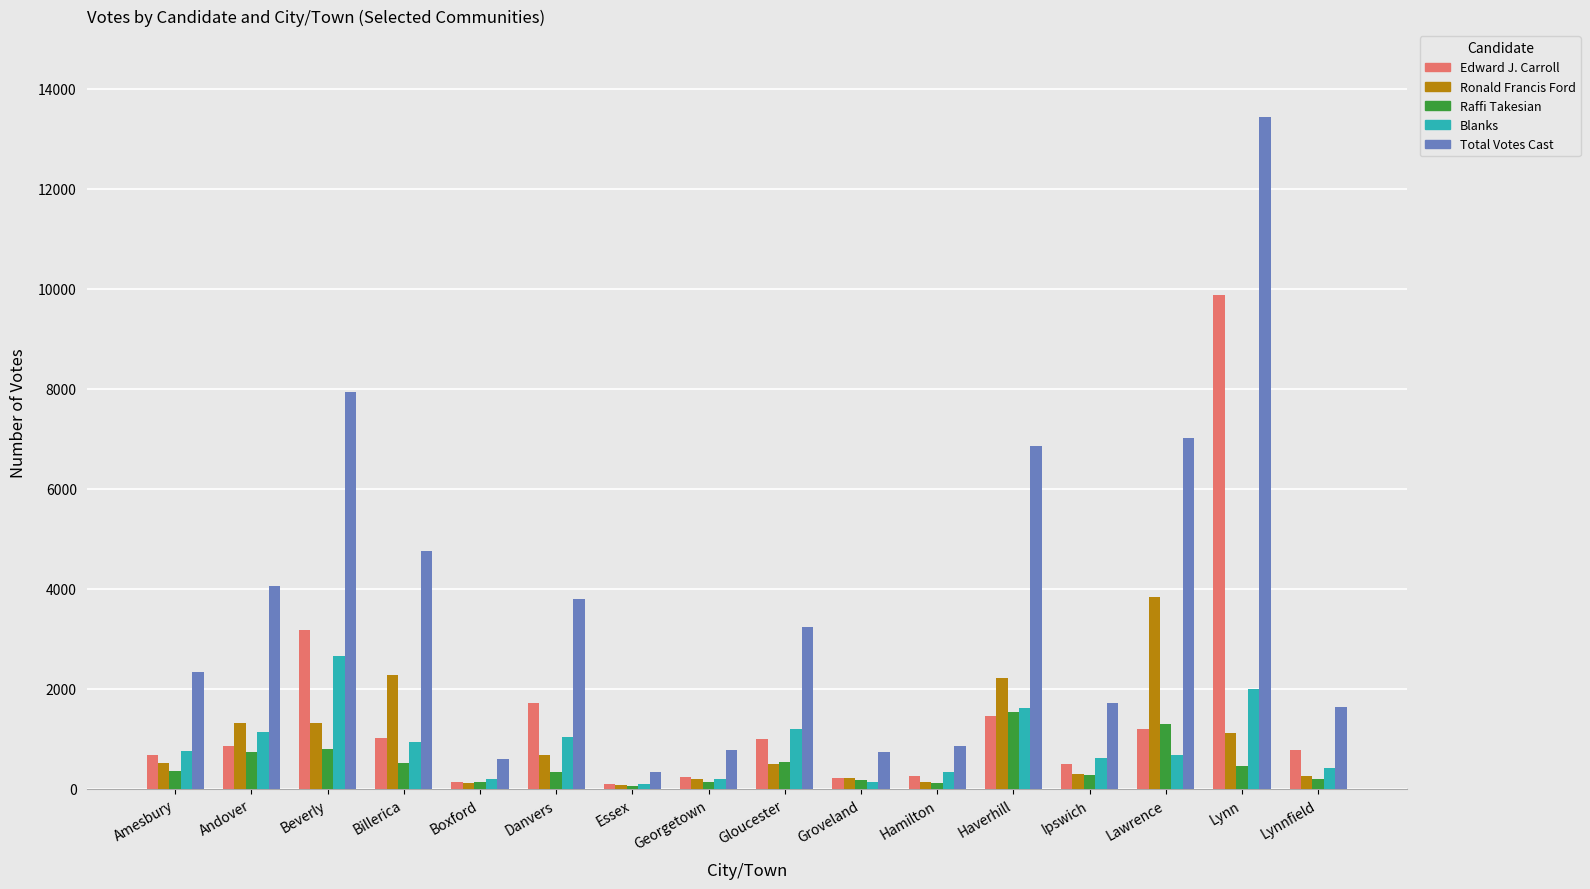

What is the label of the 12th bar from the right?

Boxford